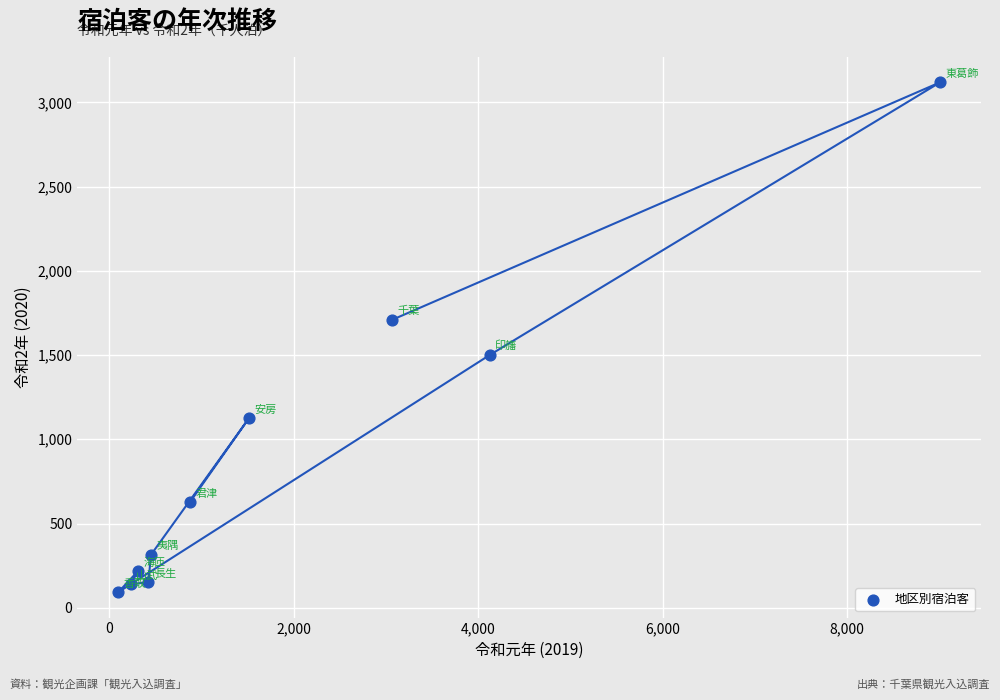

What is the range of X values (max minus min)?

8910